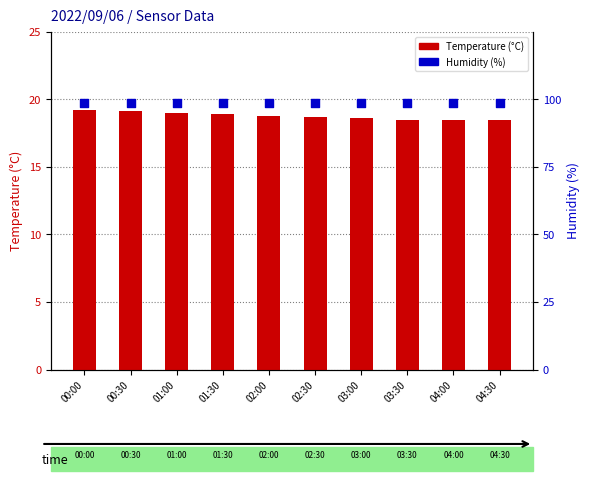

At how many categories does at least one series exceed 21?

10